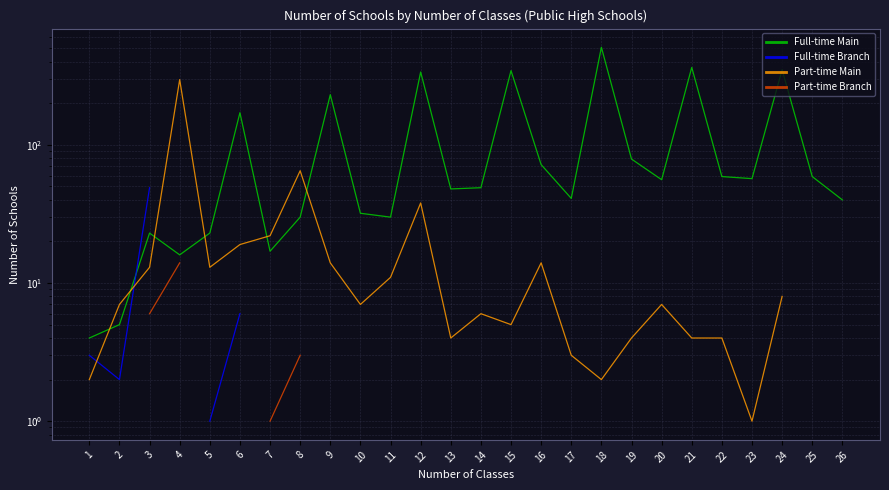

Between 8 and 10, which is larger?

10